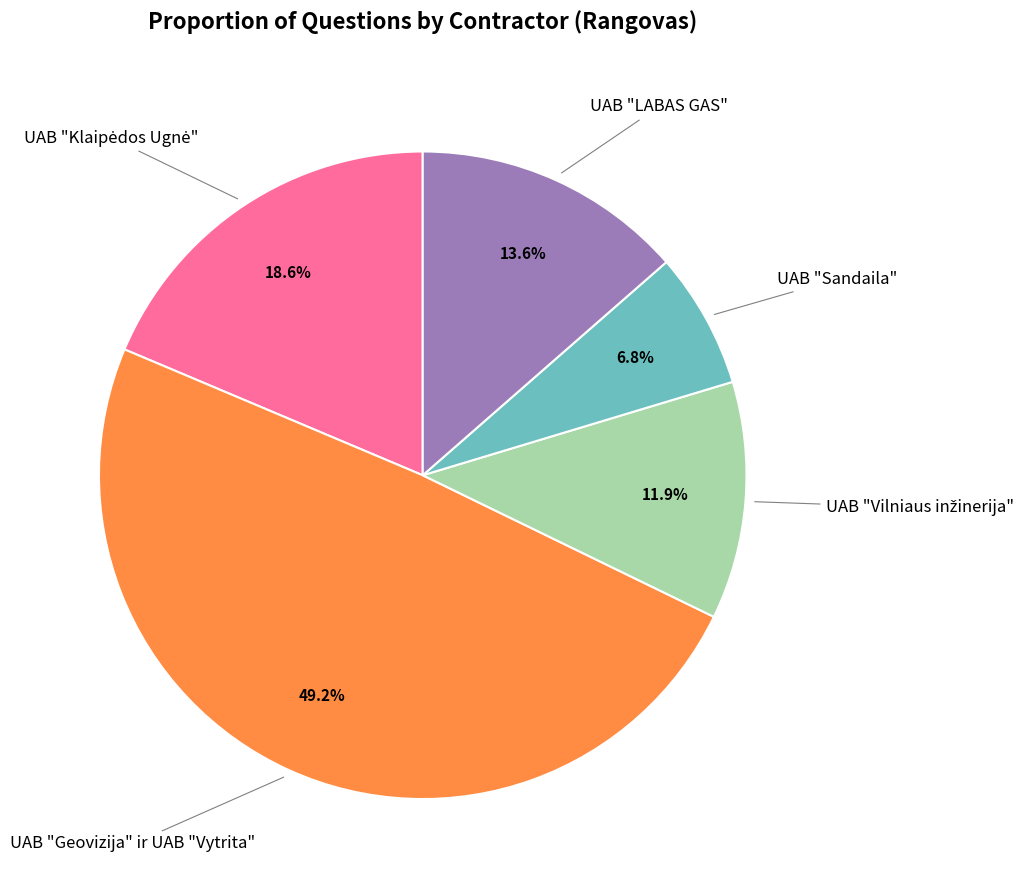

To the nearest percent, what portion does UAB "LABAS GAS" represent?

14%